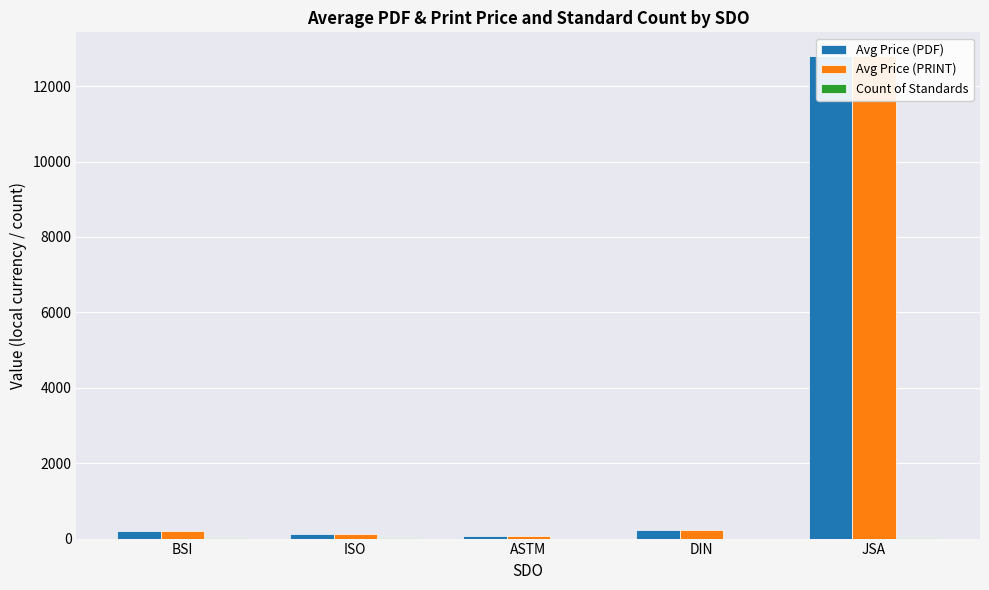

Is it true that Avg Price (PDF) equals 126.0 at BSI?

False